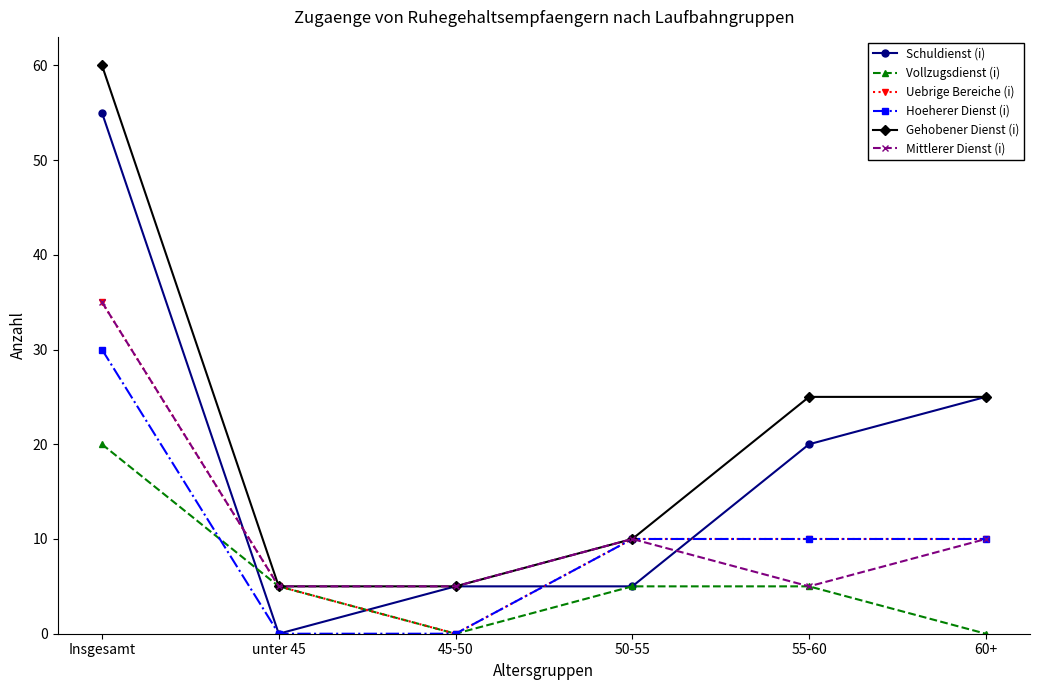

What is the value of the Uebrige Bereiche (i) point at the 4th from the left?

10